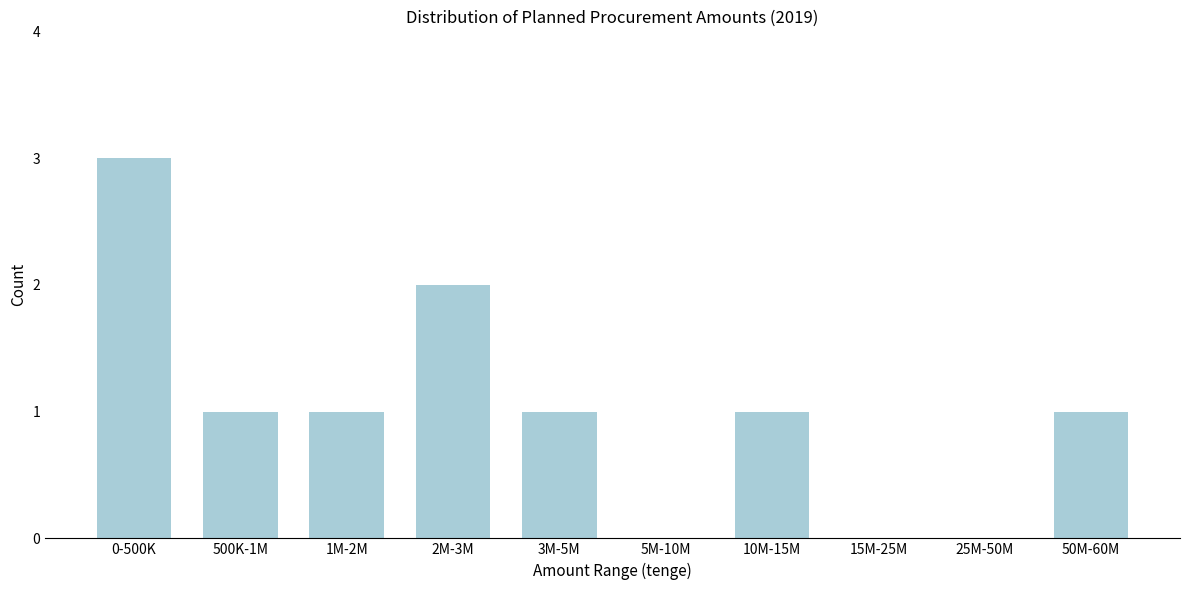

Reading right to left, extract all data points from this chart.

50M-60M=1	25M-50M=0	15M-25M=0	10M-15M=1	5M-10M=0	3M-5M=1	2M-3M=2	1M-2M=1	500K-1M=1	0-500K=3